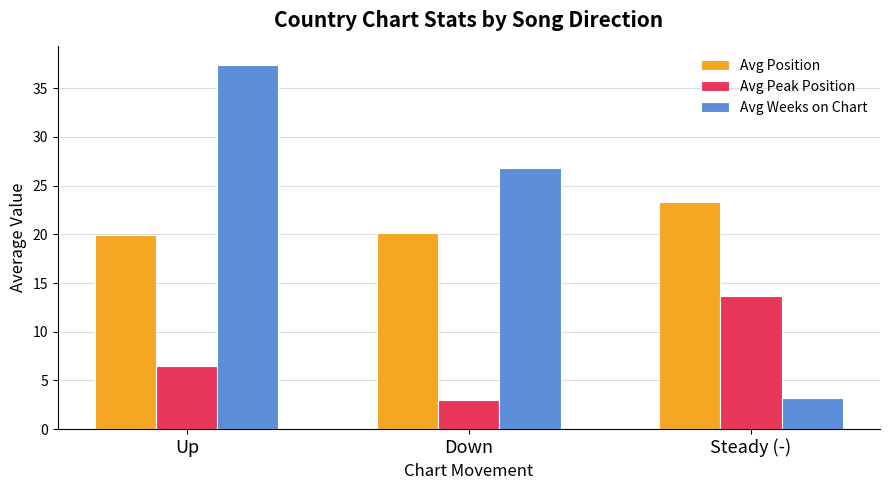

How many bars are there in total?

9